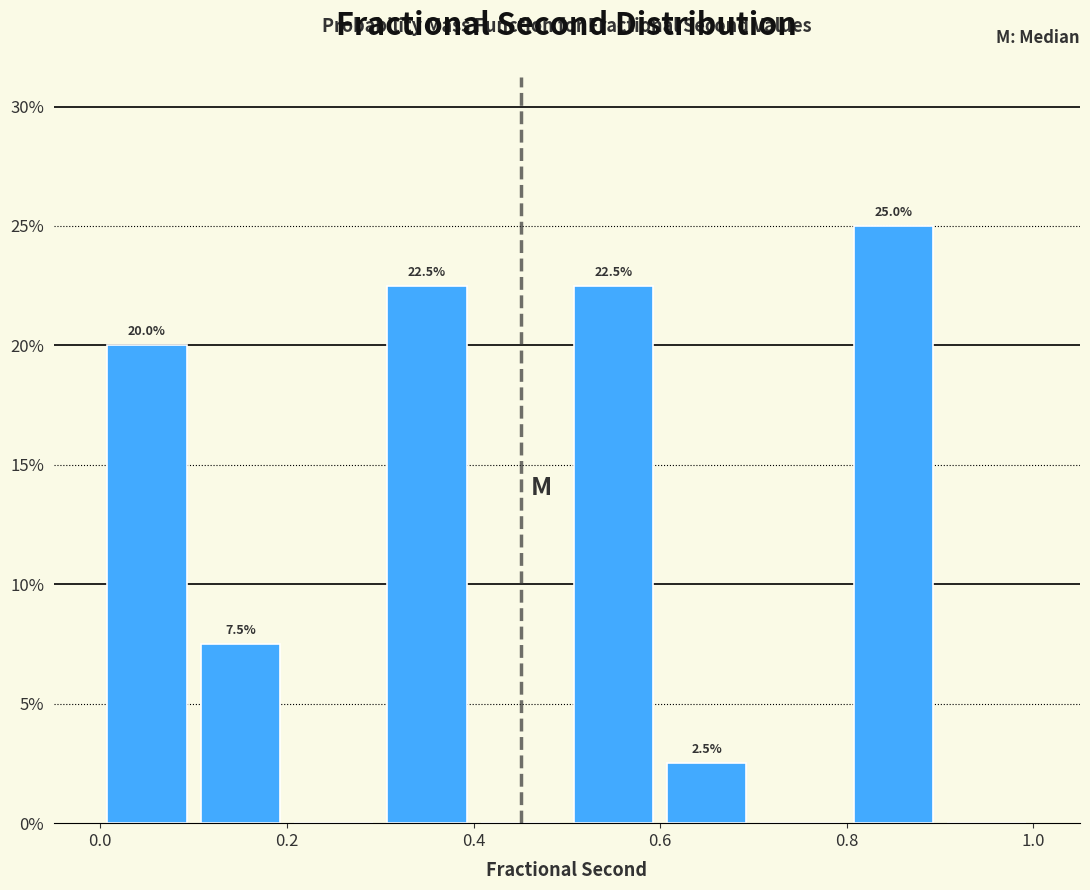

Which range on the x-axis has the tallest bar?

0.8 to 0.9